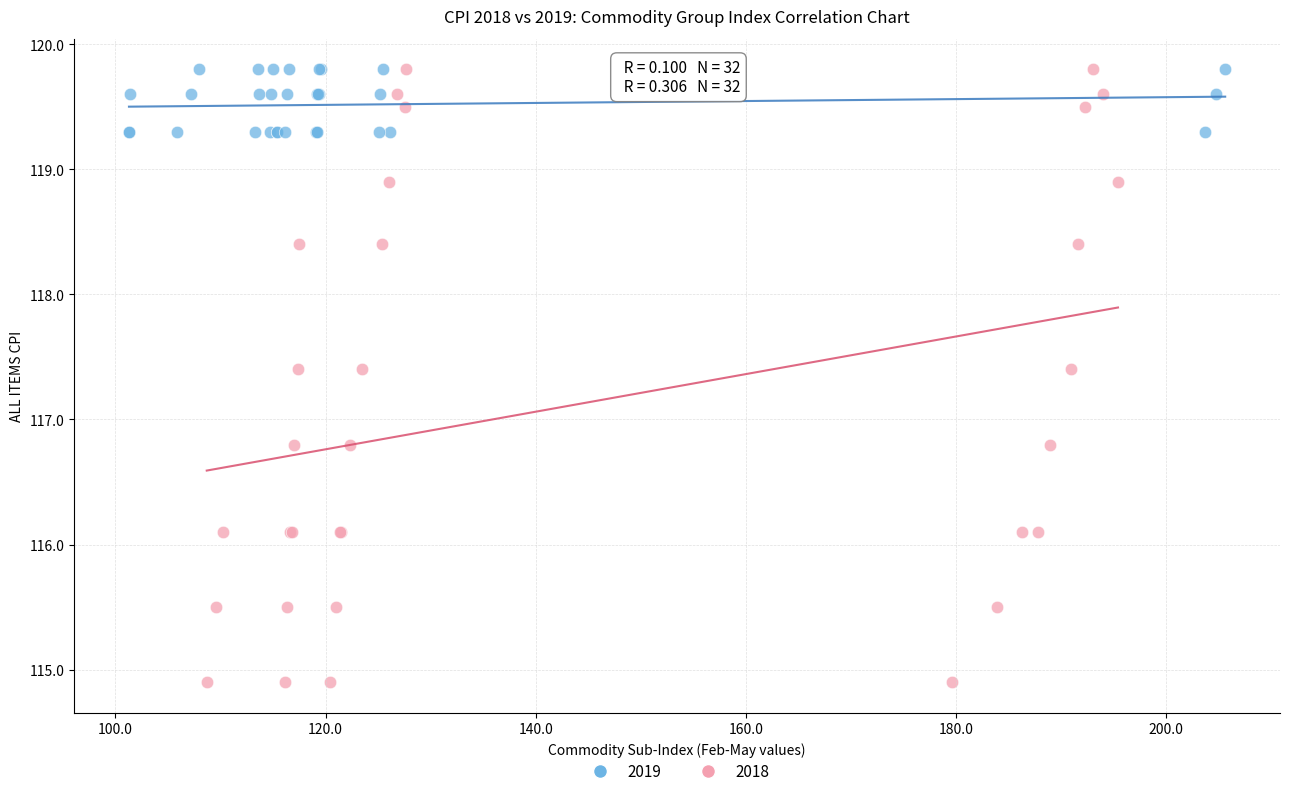

Which series has the widest spread of Y values?

2018